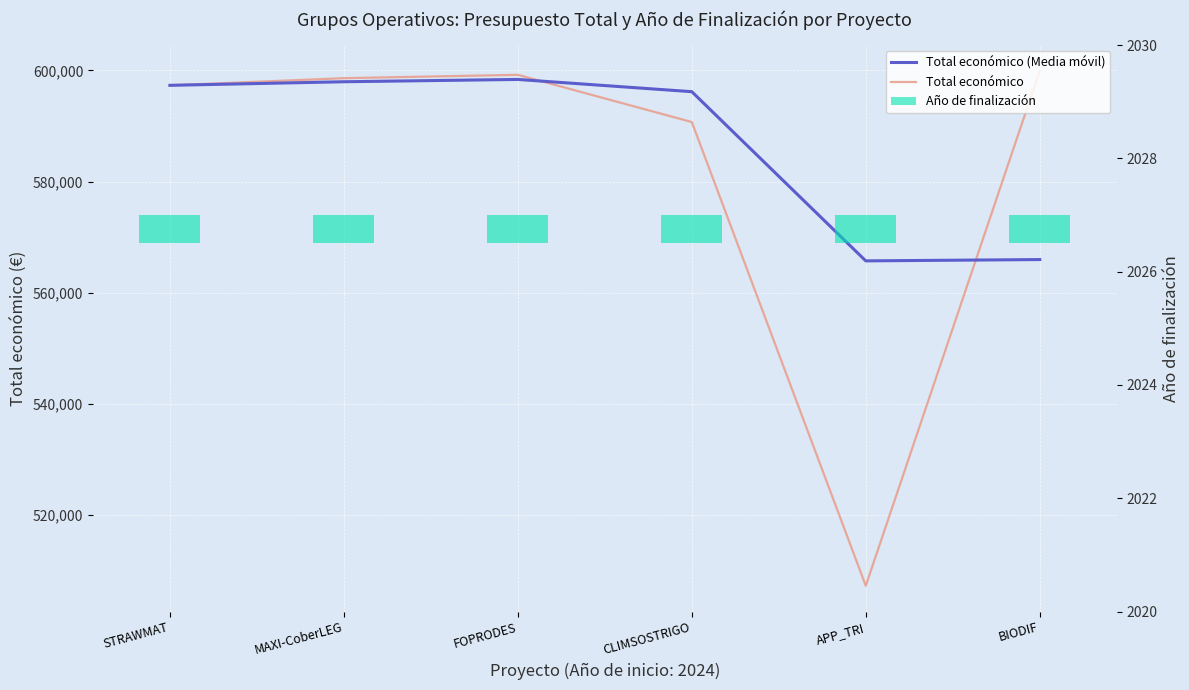

Which series has the widest spread of values?

Total económico